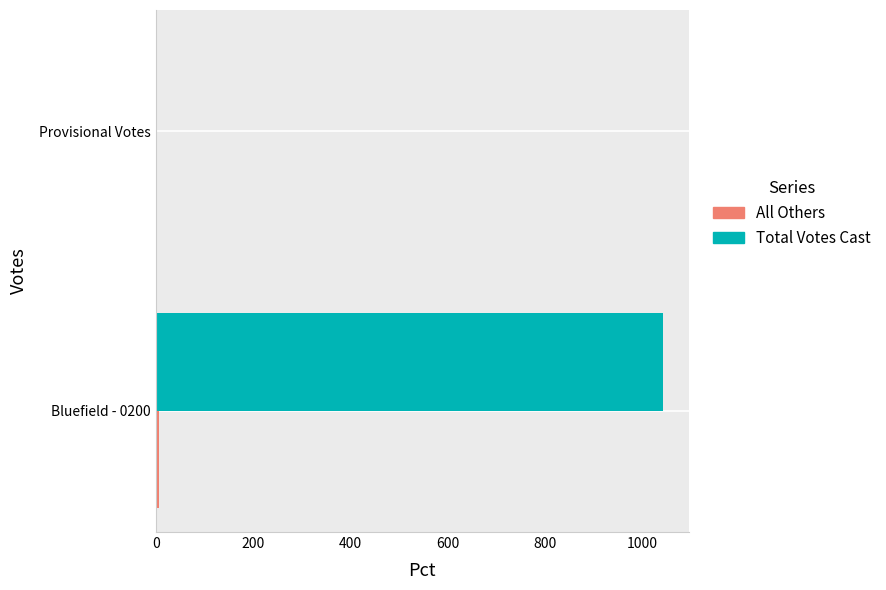

What is the sum of all Total Votes Cast values?

1043